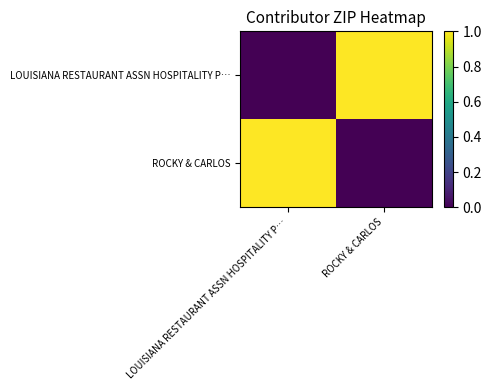

Reading right to left, what are all the values shown in this chart?

LOUISIANA RESTAURANT ASSN HOSPITALITY P…: ROCKY & CARLOS=1	LOUISIANA RESTAURANT ASSN HOSPITALITY P…=0
ROCKY & CARLOS: ROCKY & CARLOS=0	LOUISIANA RESTAURANT ASSN HOSPITALITY P…=1